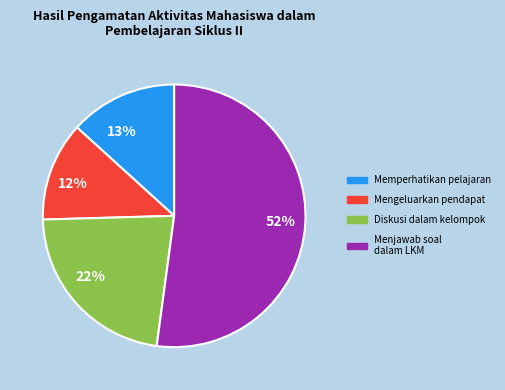

Is there any slice that represents more than half of the pie?

Yes